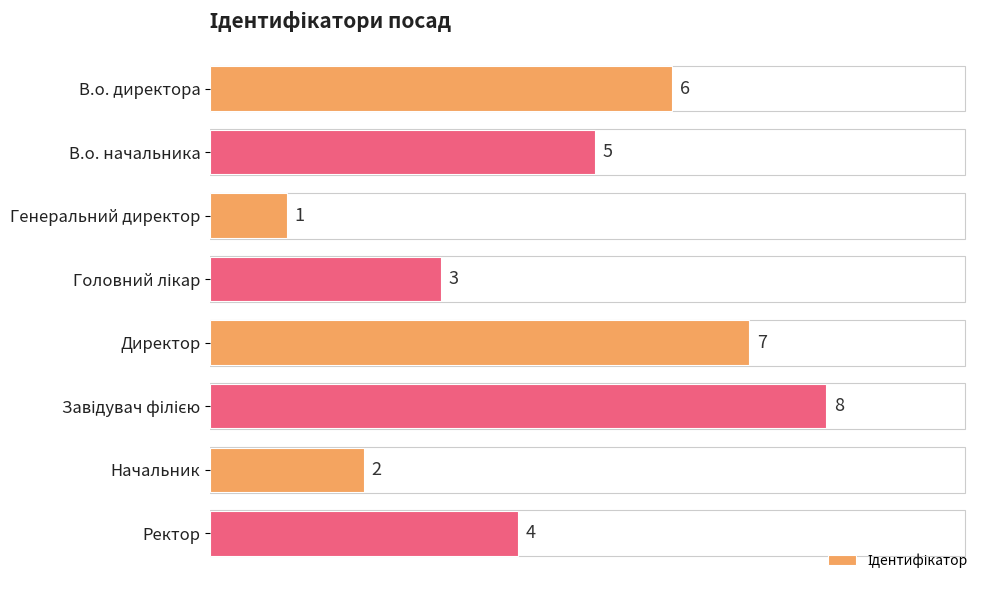

What is the minimum value shown in the chart?

1